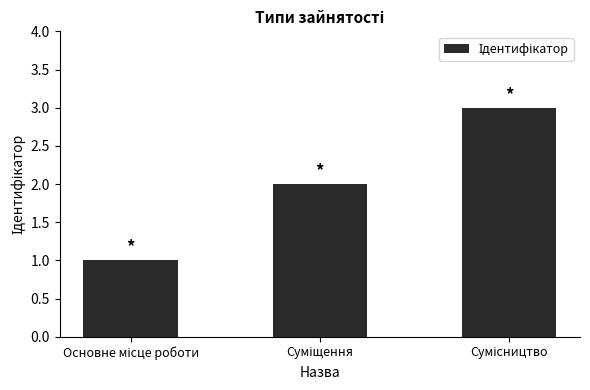

What is the maximum value shown in the chart?

3